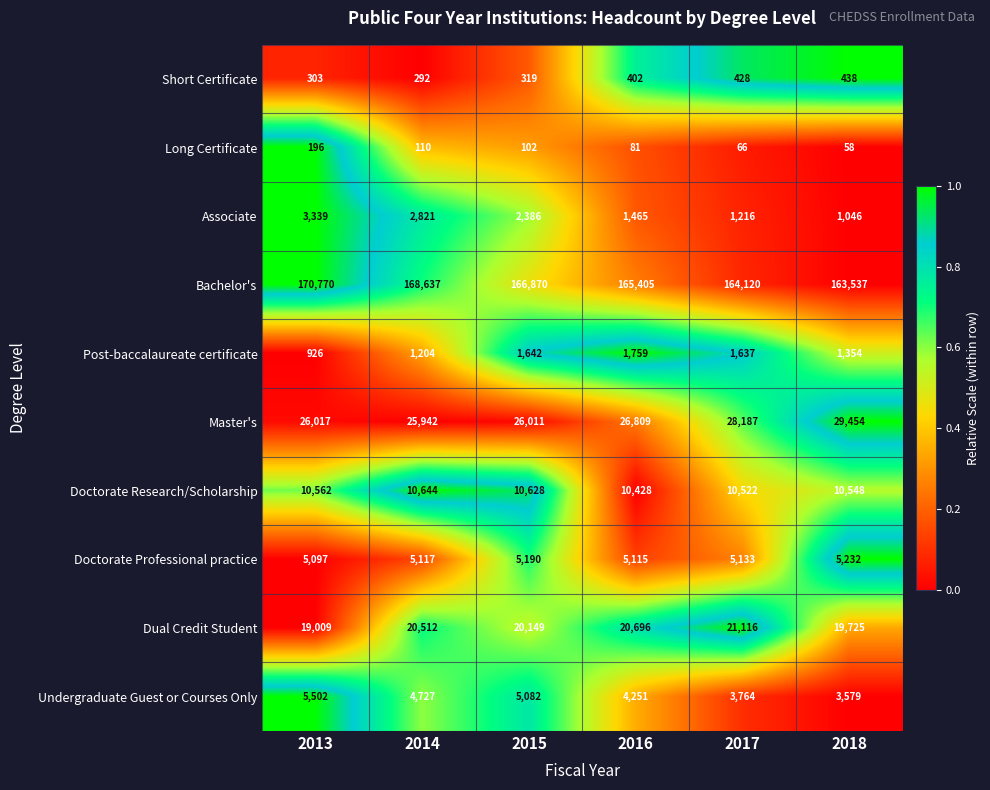

Is it true that Doctorate Research/Scholarship equals 10428 at 2016?

True